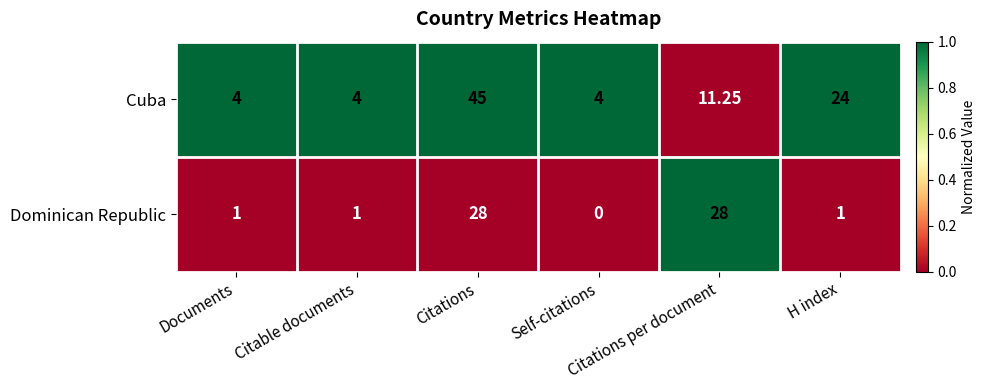

At which category does the chart reach its minimum across all series?

Self-citations